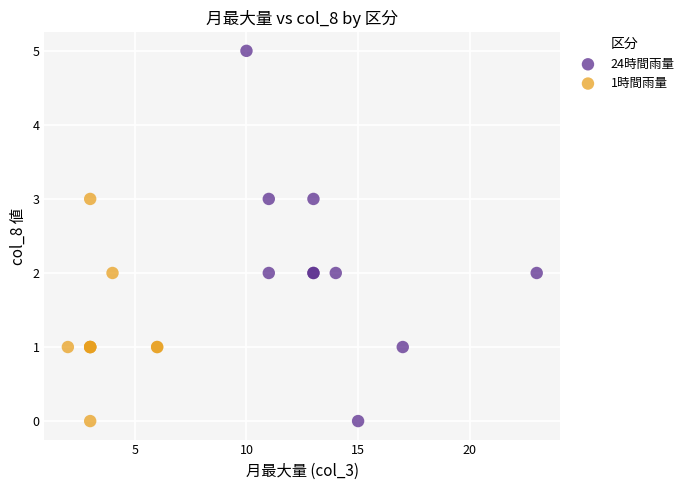

Which series has the widest spread of Y values?

24時間雨量